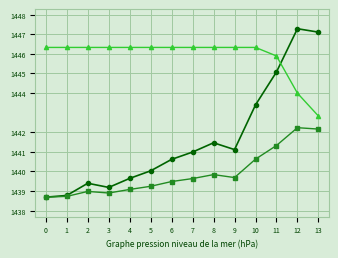

What is the difference between the highest and lowest values at 10?

5.7